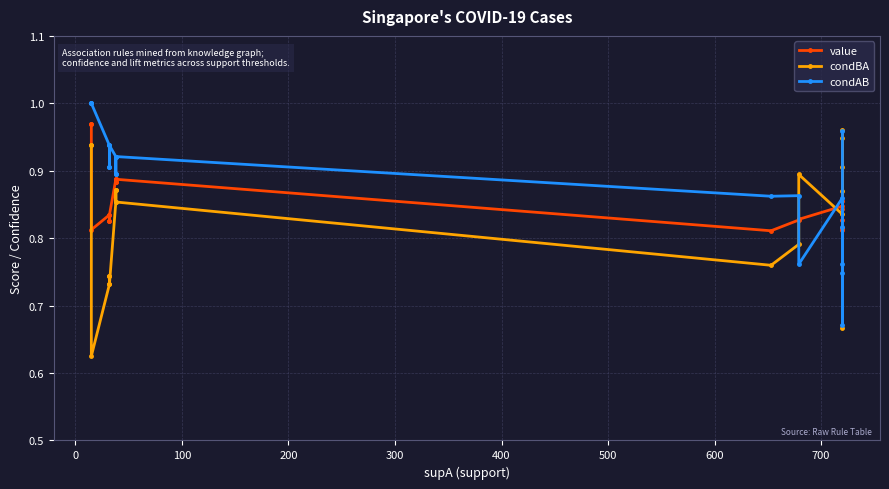

How many intersections are there between condBA and condAB?

4